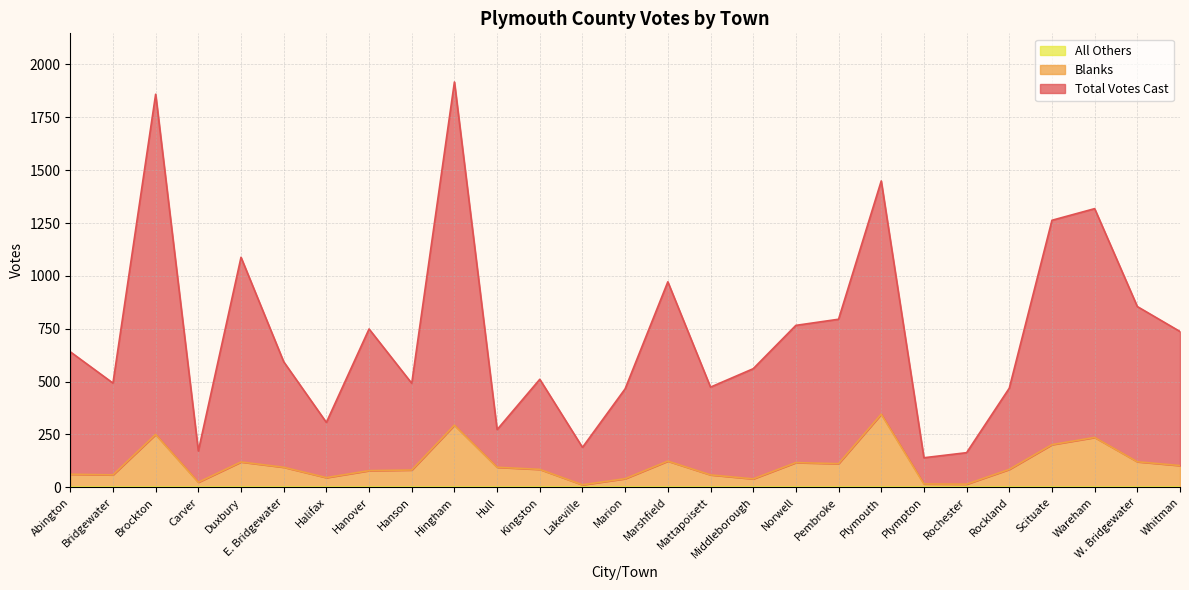

Which series has the largest total across all categories?

Total Votes Cast